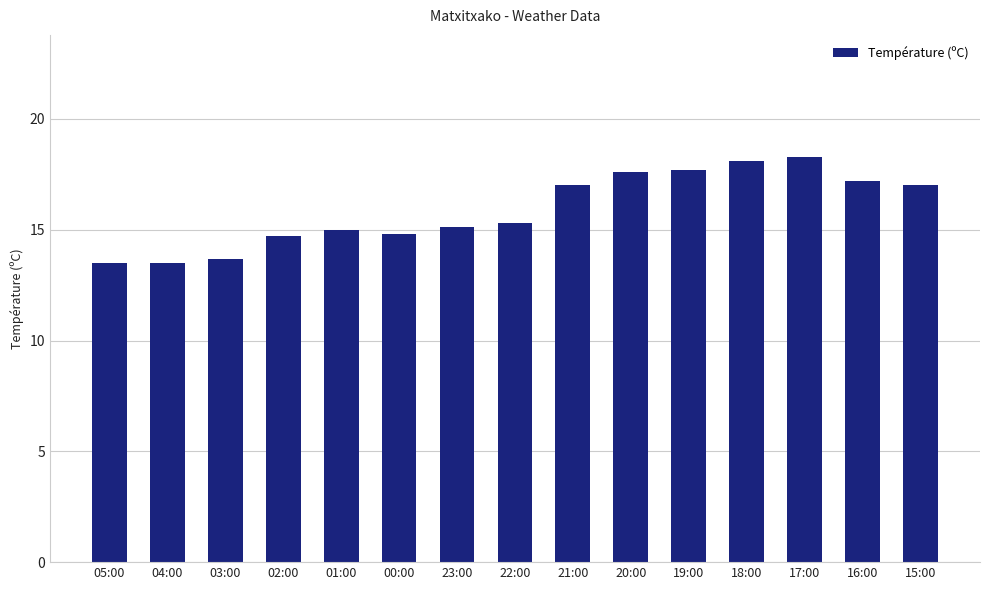

The chart shows a value of 25.0 at 18:00. True or false?

False